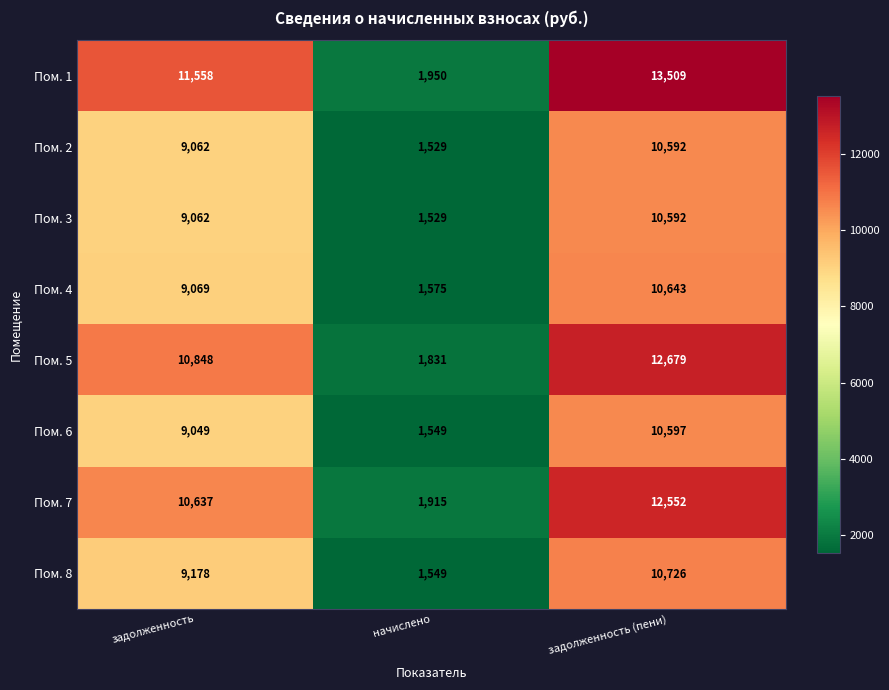

The Пом. 6 series shows 10597 at задолженность (пени). True or false?

True